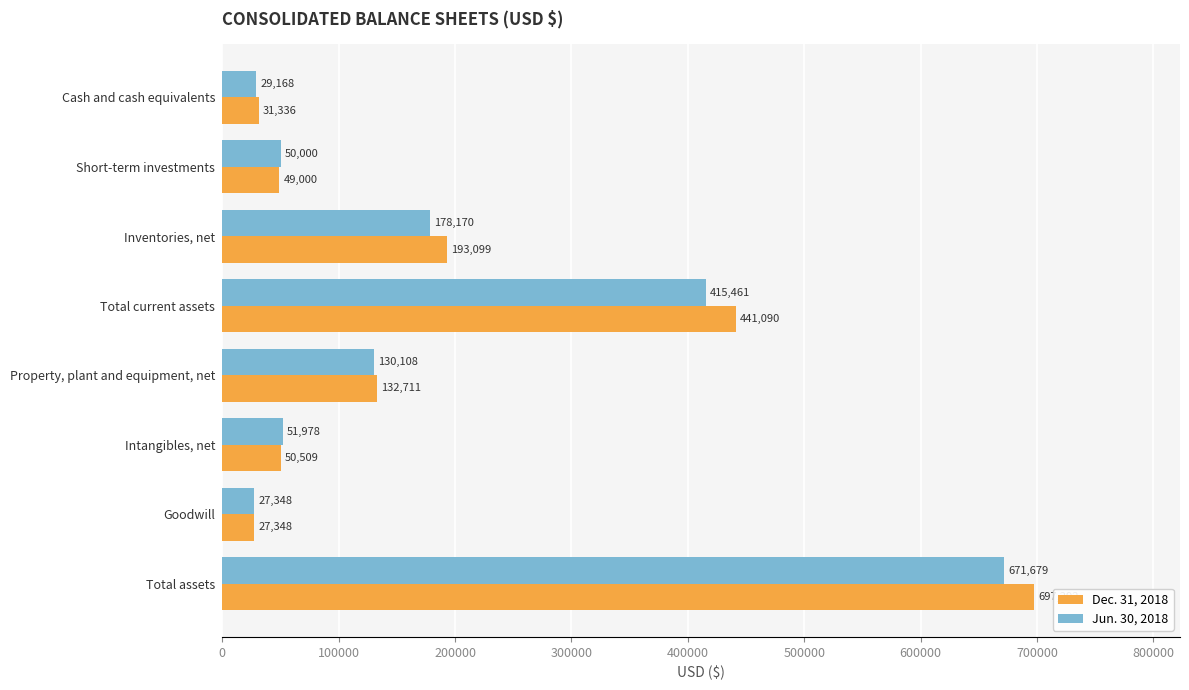

The value of Jun. 30, 2018 at Total assets is 671679. True or false?

True